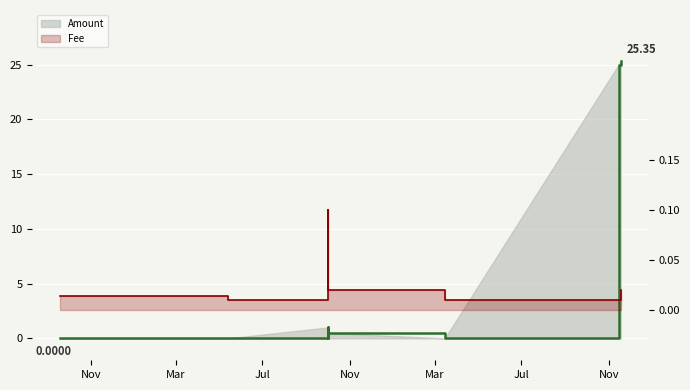

True or false: Amount has a value of 25.4 at 2023-11-18.

True